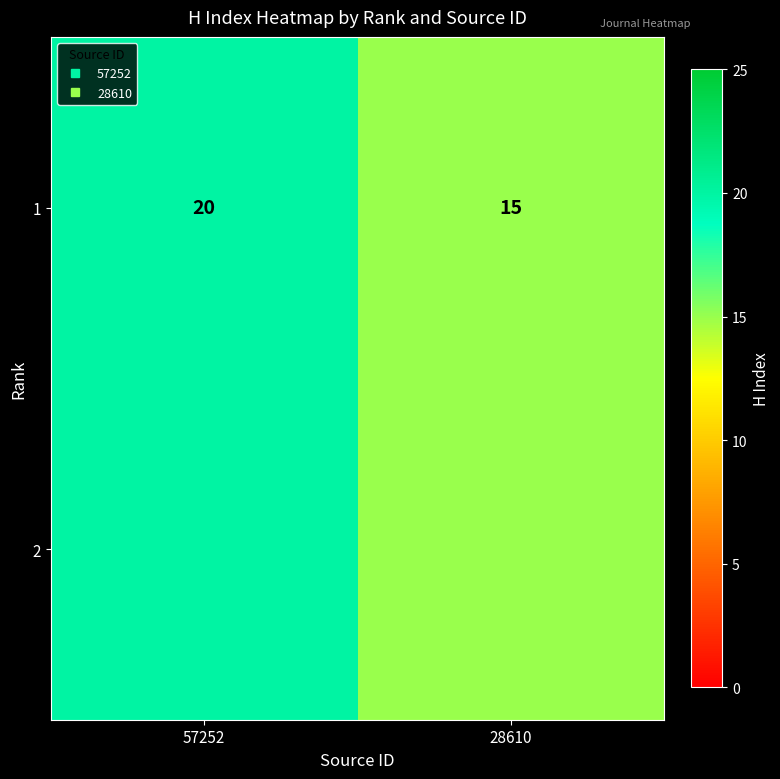

Which has a higher value, 57252 or 28610?

57252